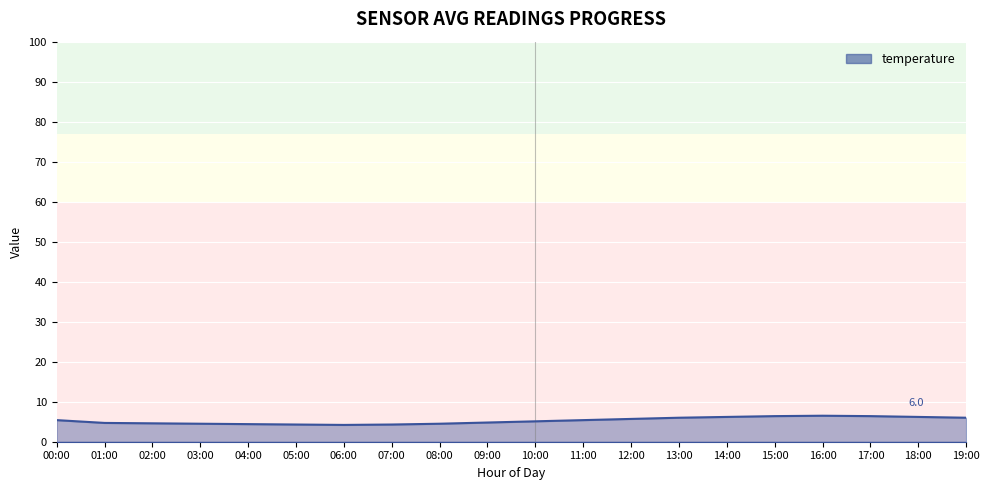

Approximately how many times larger is the value at 14:00 compared to 09:00?

1.3